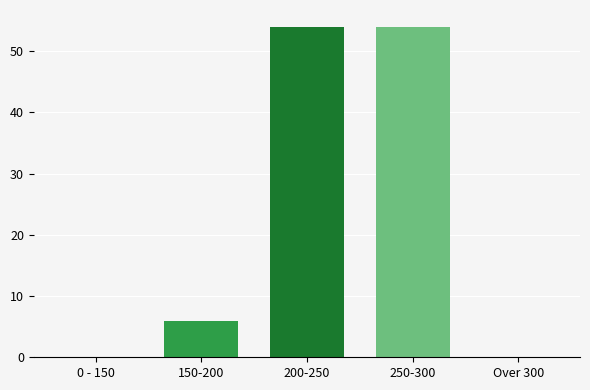

Reading left to right, list all the values displayed in this chart.

0 - 150=0	150-200=6	200-250=54	250-300=54	Over 300=0